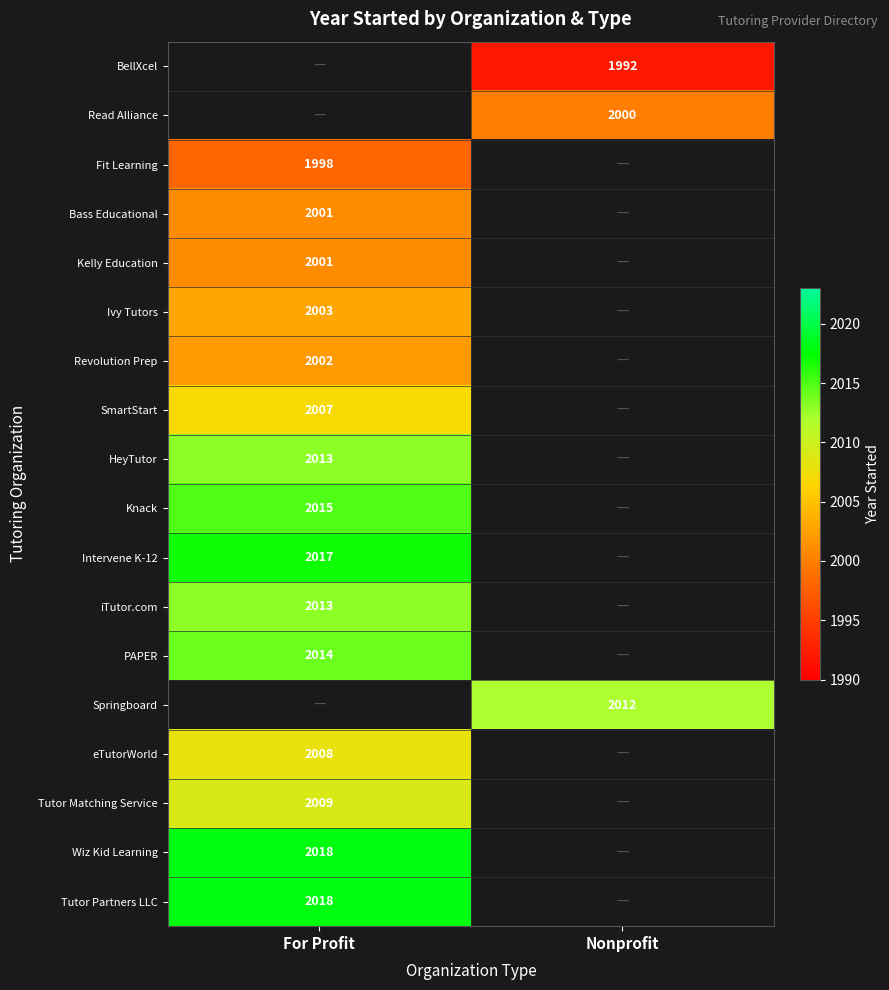

The value of Read Alliance at Nonprofit is 2000. True or false?

True